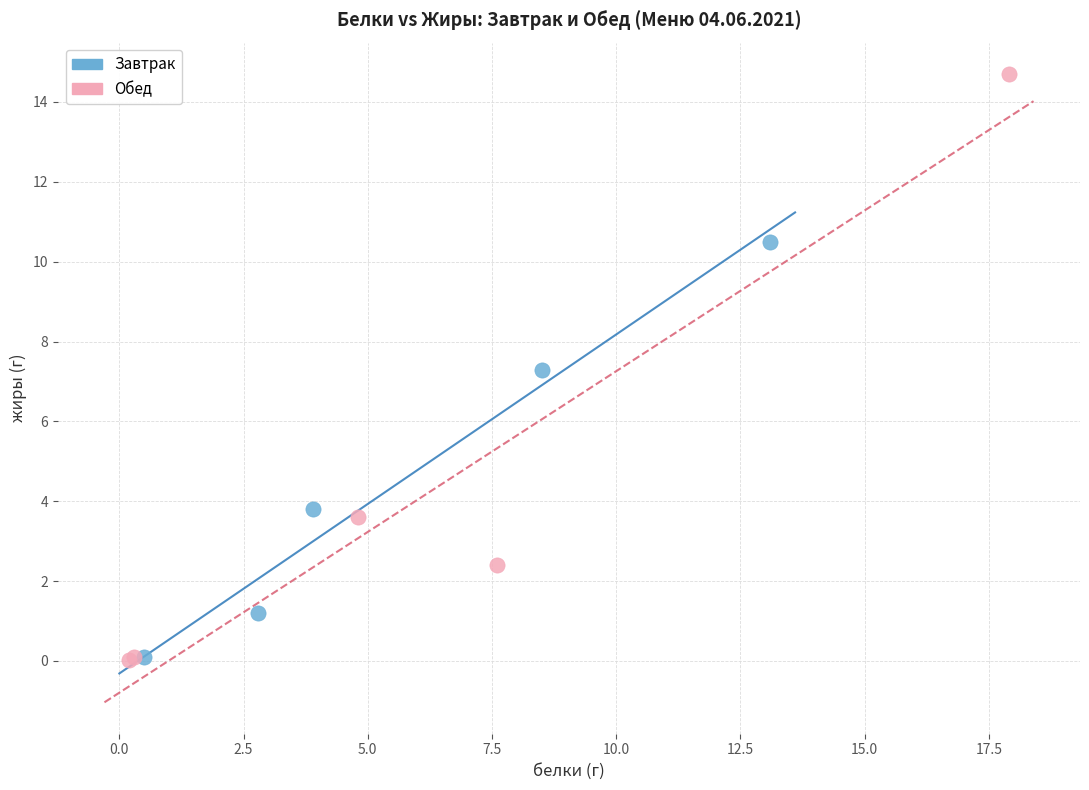

Which series reaches the maximum Y coordinate?

Обед